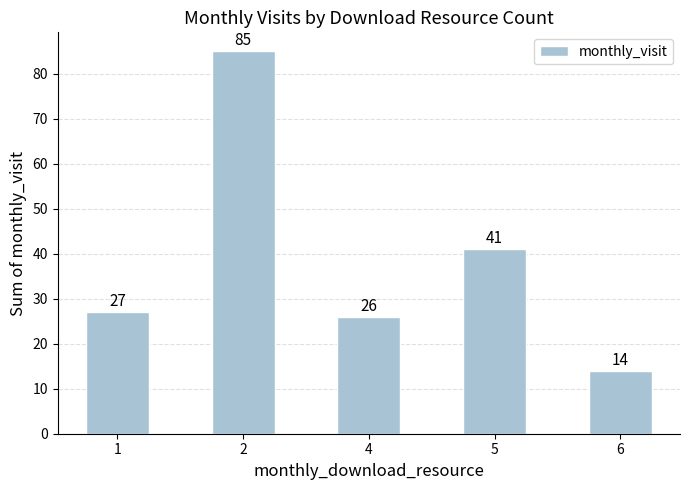

Rank the categories by value from lowest to highest.

6, 4, 1, 5, 2